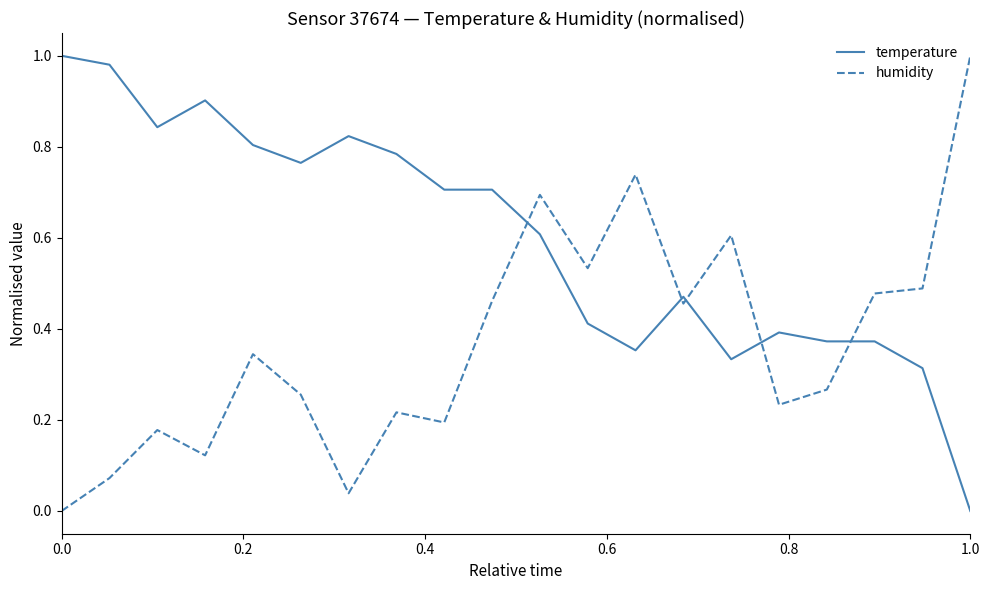

True or false: humidity and temperature cross at least once.

True